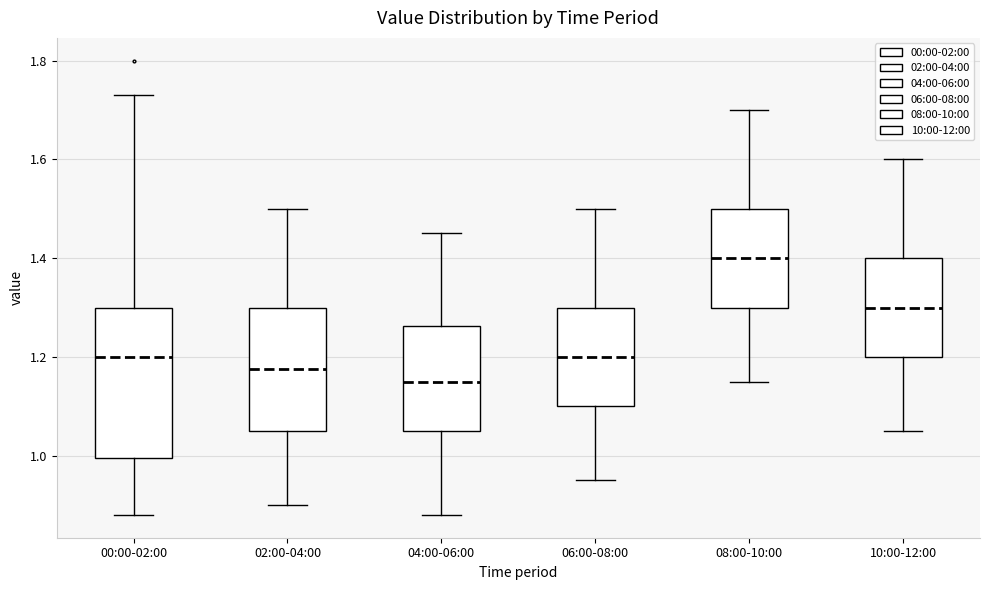

Where is the upper edge of the box for 00:00-02:00 on the y-axis? The values are not printed on the chart, so give them approximately, as read against the axis.

1.30